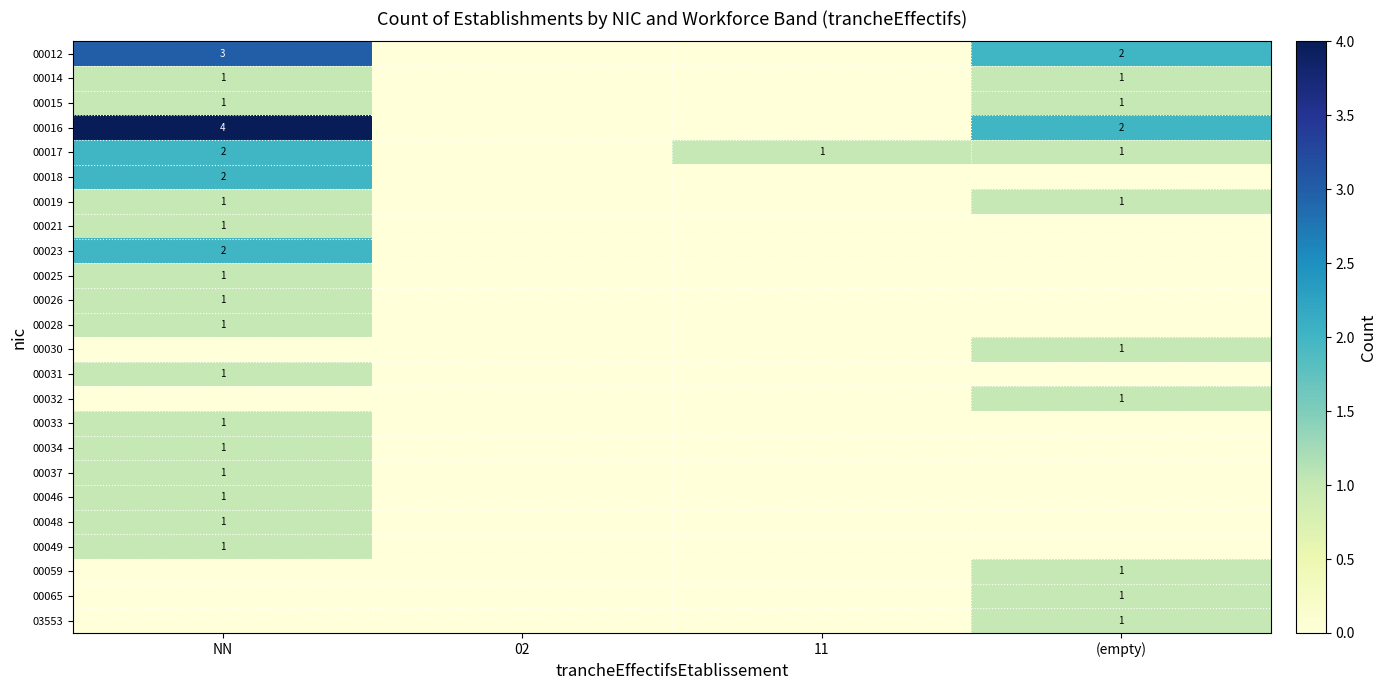

Which label corresponds to the largest value in the chart?

NN